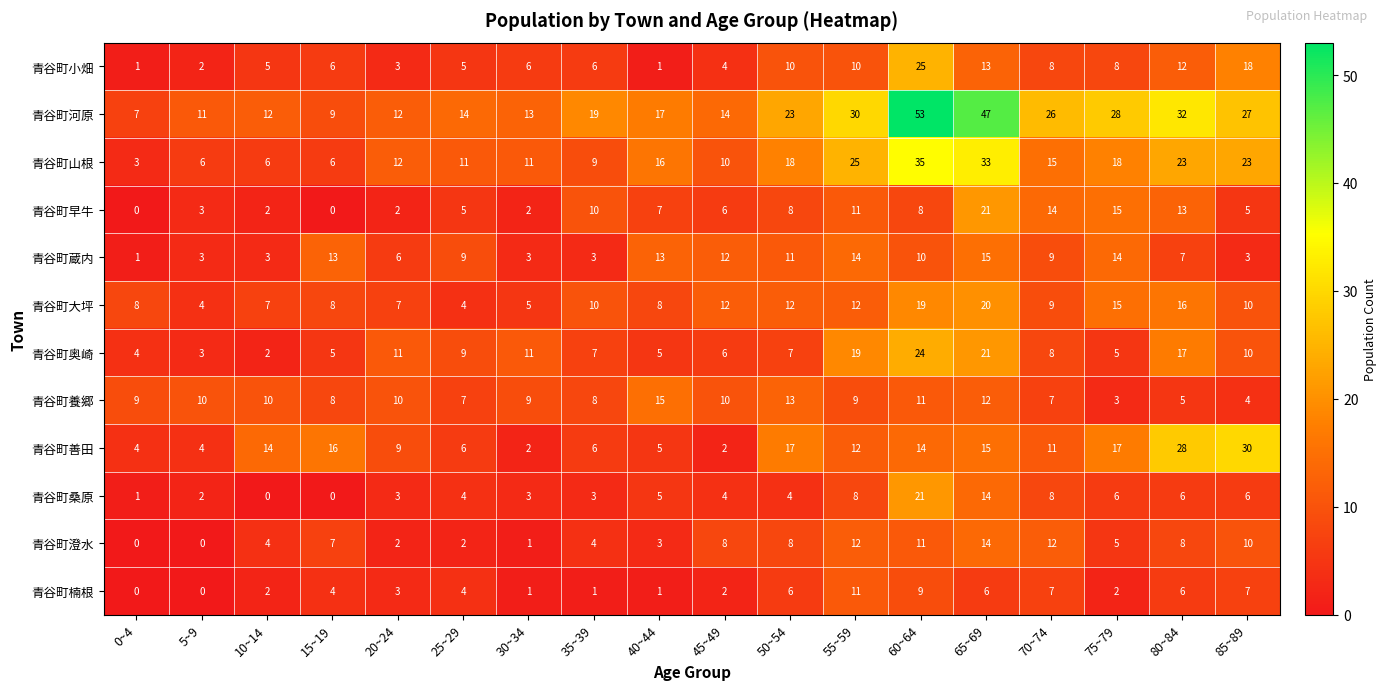

What is the approximate value of 青谷町早牛 at 55~59?

11